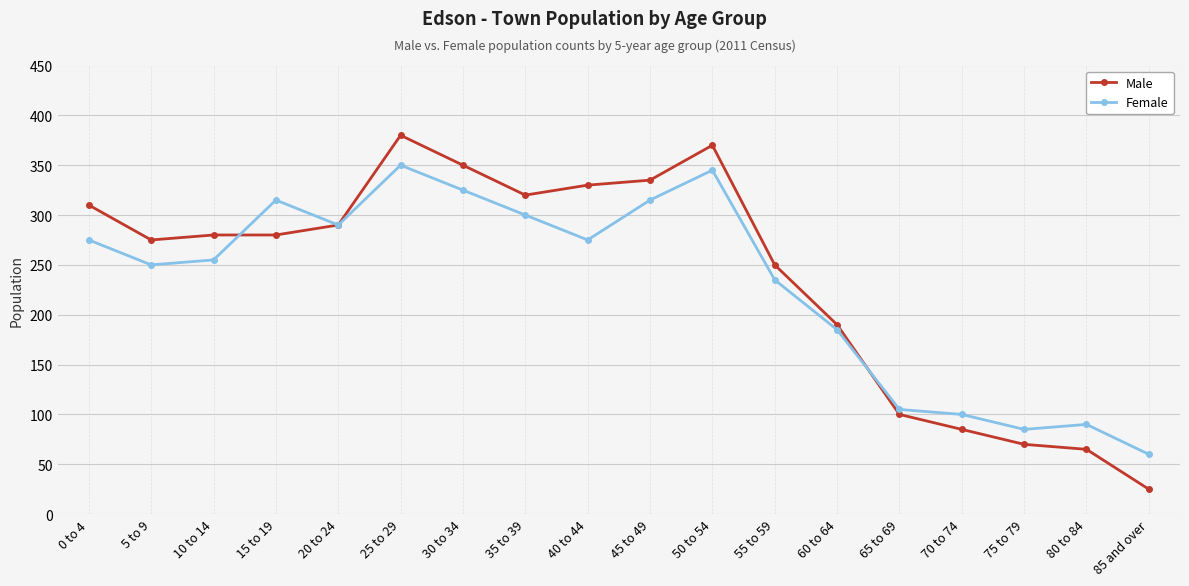

What is the minimum value for Male?

25